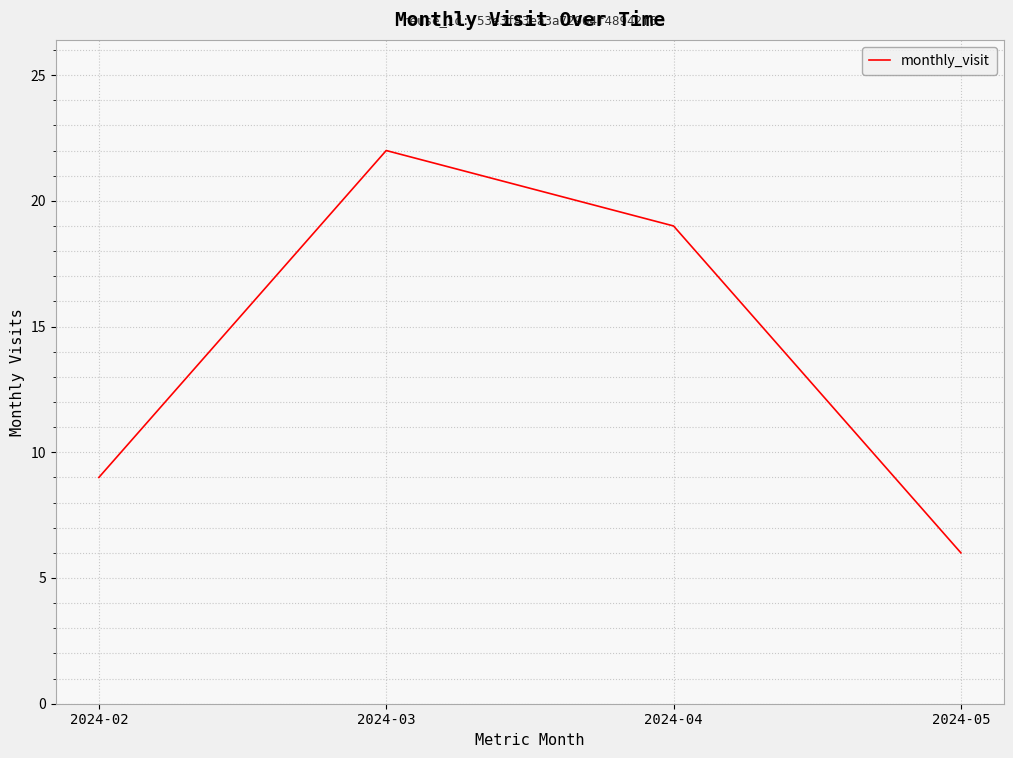

What is the ratio of the value at 2024-05 to the value at 2024-04?

0.3